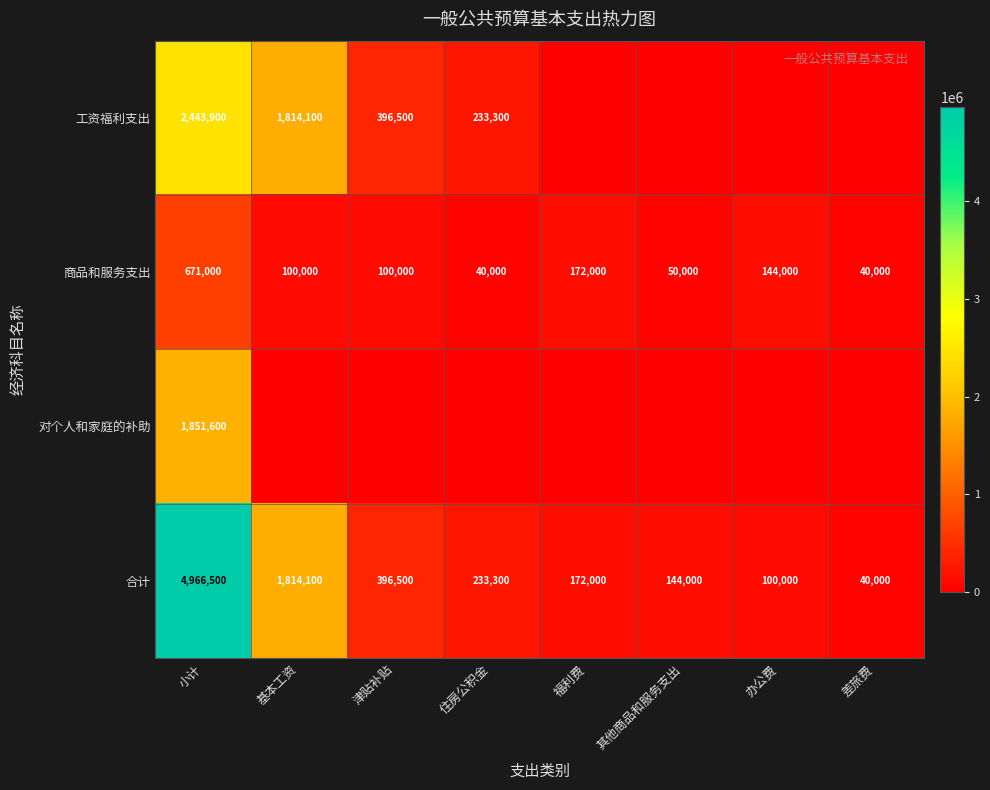

At which label does 合计 reach its minimum?

差旅费